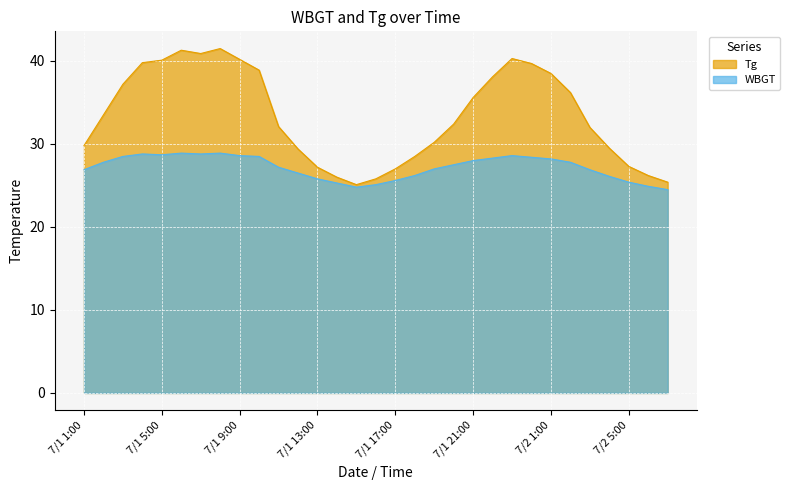

Which series changed the most between 7/1 22:00 and 7/1 23:00?

Tg